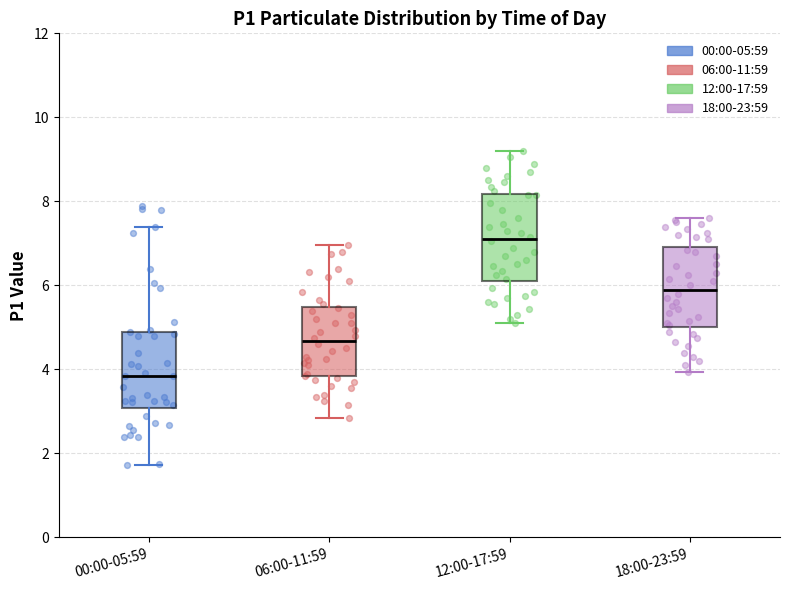

Reading left to right, read every box against the y-axis: the position of its median line, the range the box covers, and the ends of its whiskers. The values are not printed on the chart, so give them approximately, as read against the axis.

00:00-05:59: median 3.8, box 3.0 to 4.8, whiskers 1.8 to 7.4
06:00-11:59: median 4.6, box 3.8 to 5.4, whiskers 2.8 to 7.0
12:00-17:59: median 7.2, box 6.2 to 8.2, whiskers 5.2 to 9.2
18:00-23:59: median 6.0, box 5.0 to 7.0, whiskers 4.0 to 7.6